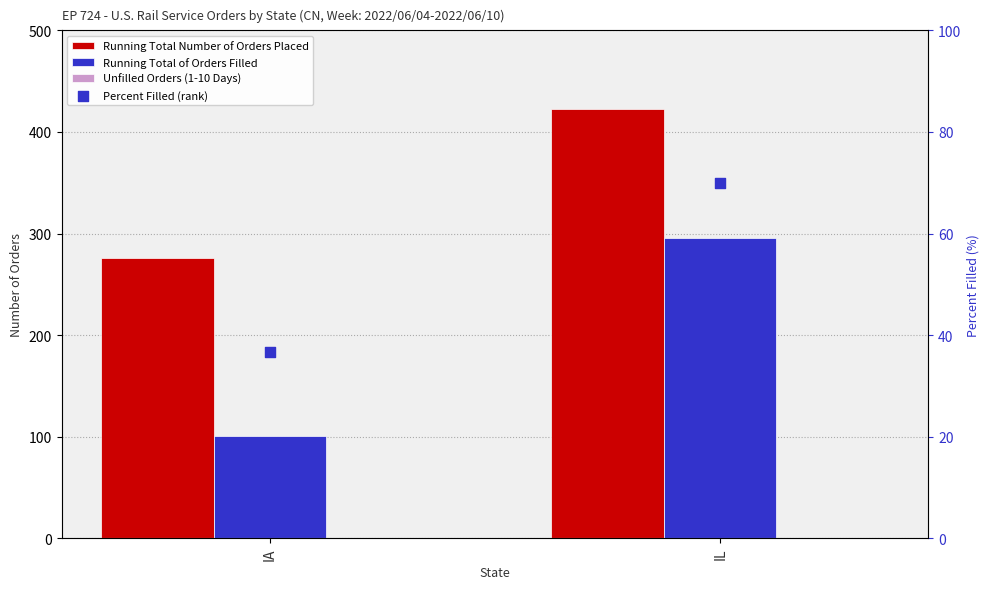

Which series contains the highest Y value?

Running Total Number of Orders Placed